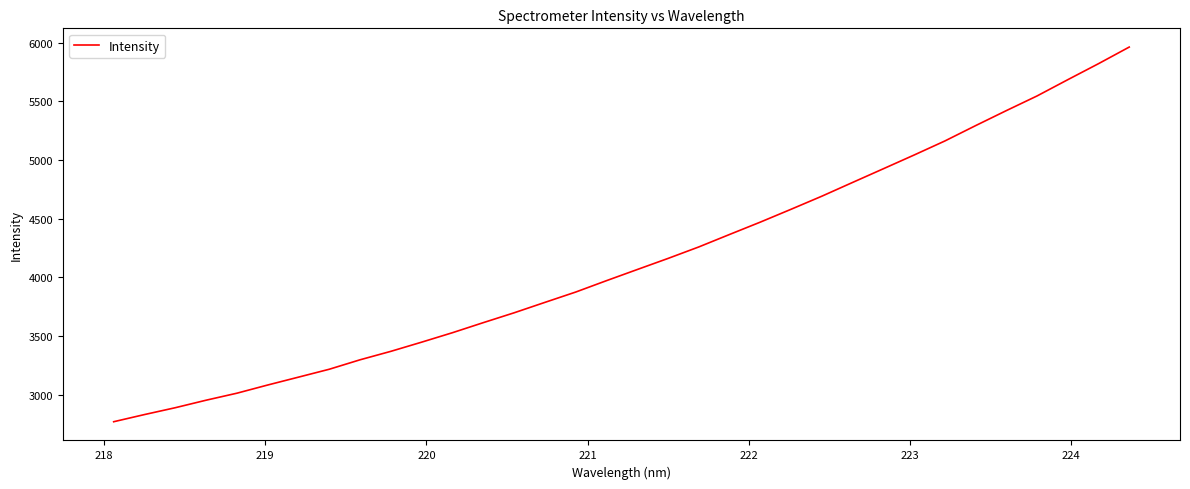

What is the difference between the maximum and minimum values?

3195.0